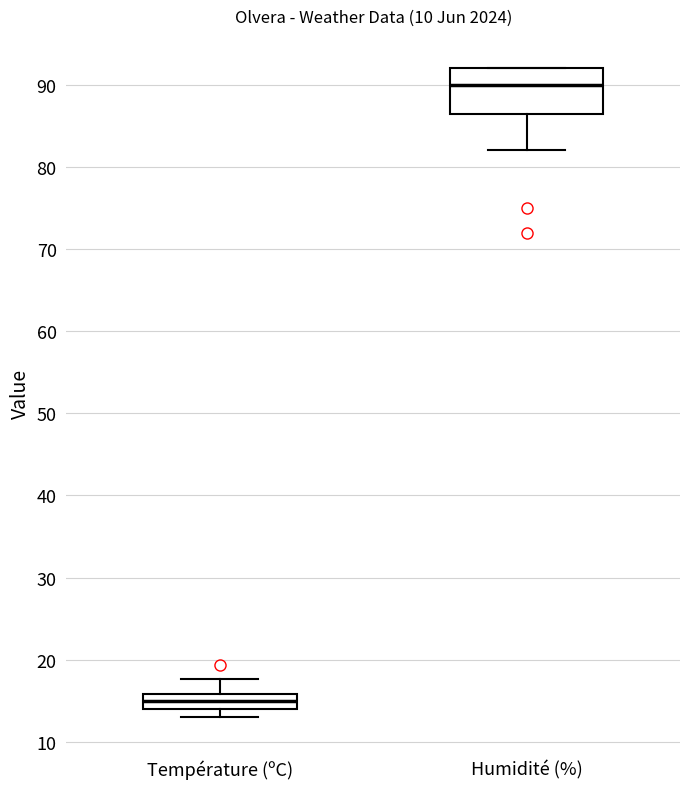

Reading left to right, transcribe this box plot: for each box, give where its median line is, the range the box spans, and where its two whiskers end, as read against the y-axis. The values are not printed on the chart, so give them approximately, as read against the axis.

Température (ºC): median 15, box 14 to 16, whiskers 13 to 18
Humidité (%): median 90, box 87 to 92, whiskers 82 to 92